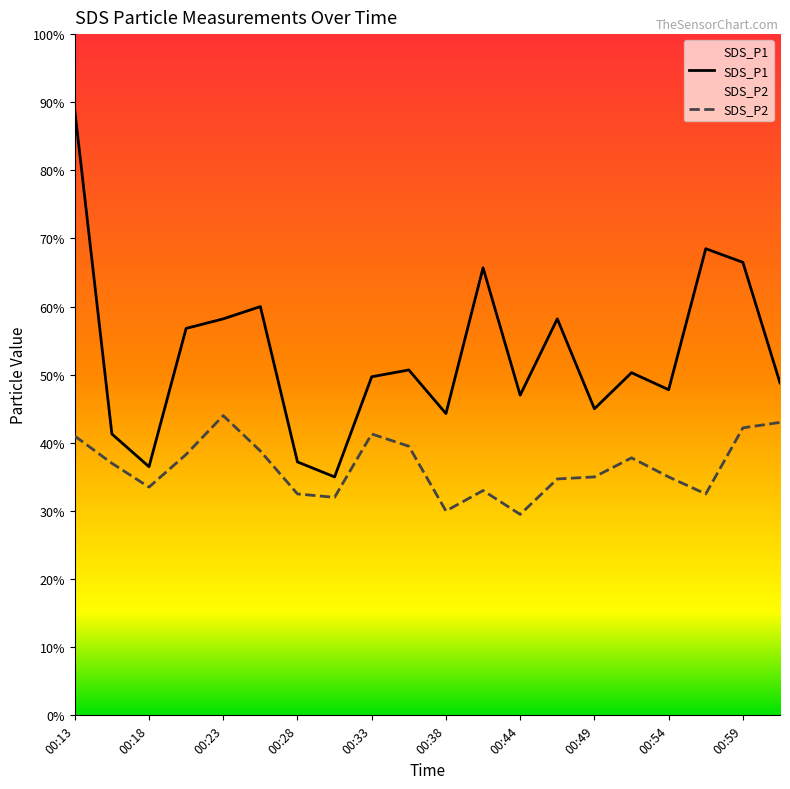

What is the label of the 20th point from the right?

00:13